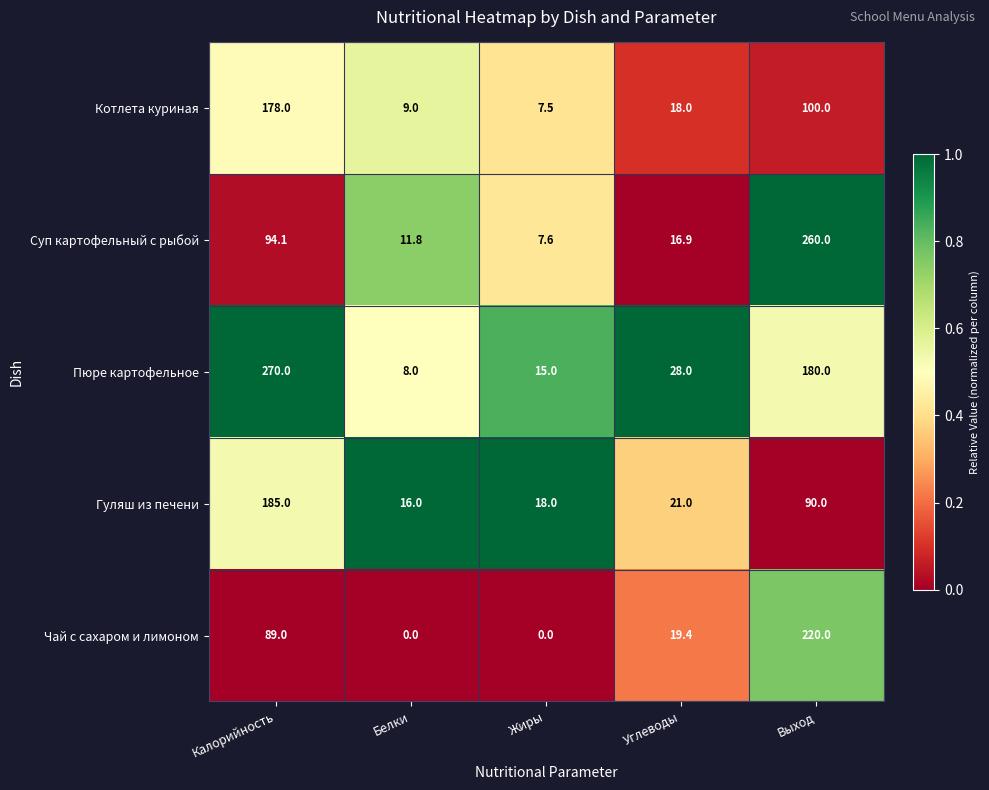

What is the sum of the Котлета куриная values at Углеводы and Выход?

118.0